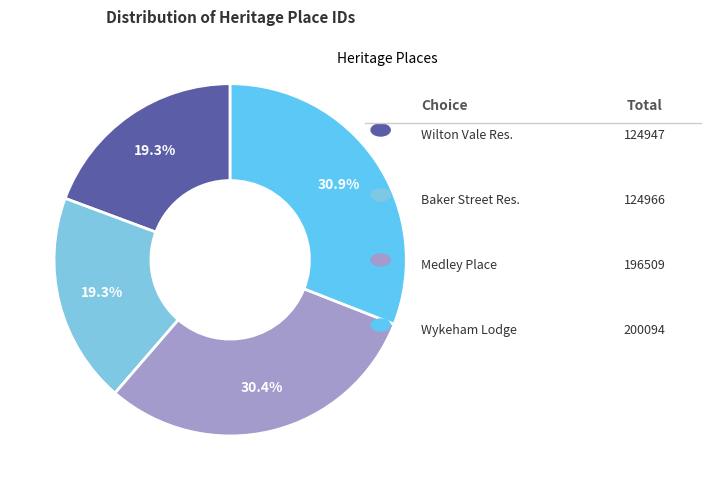

Which slice is the largest?

Wykeham Lodge